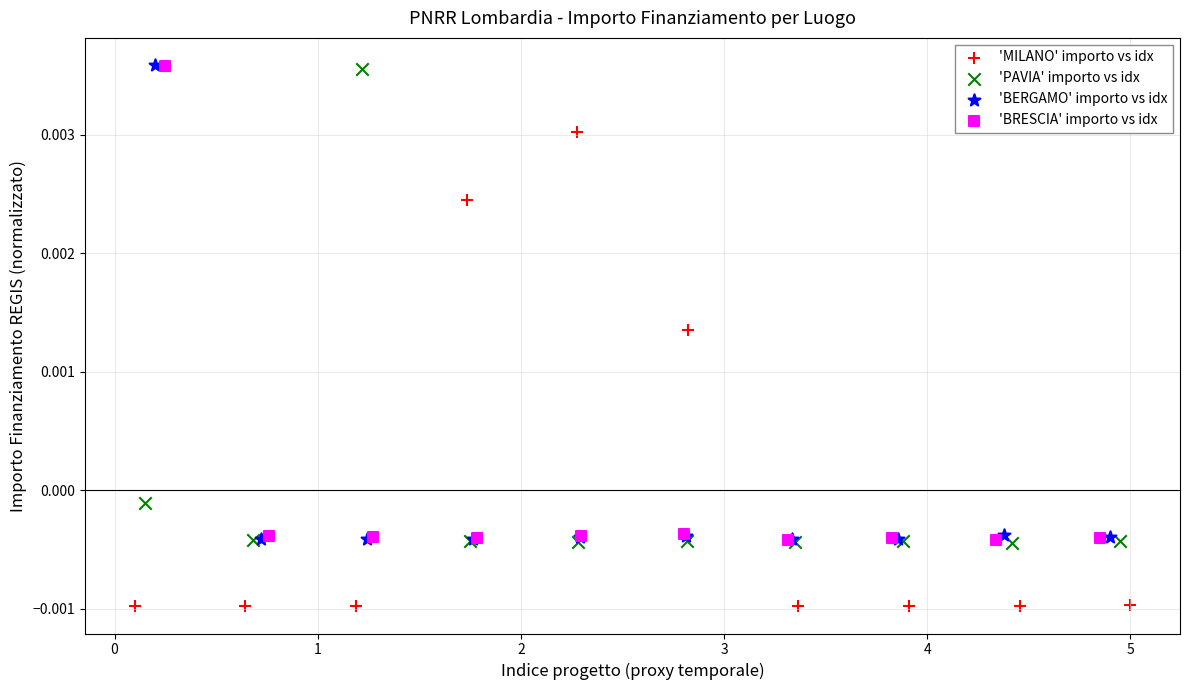

Which series reaches the minimum Y coordinate?

'MILANO' importo vs idx